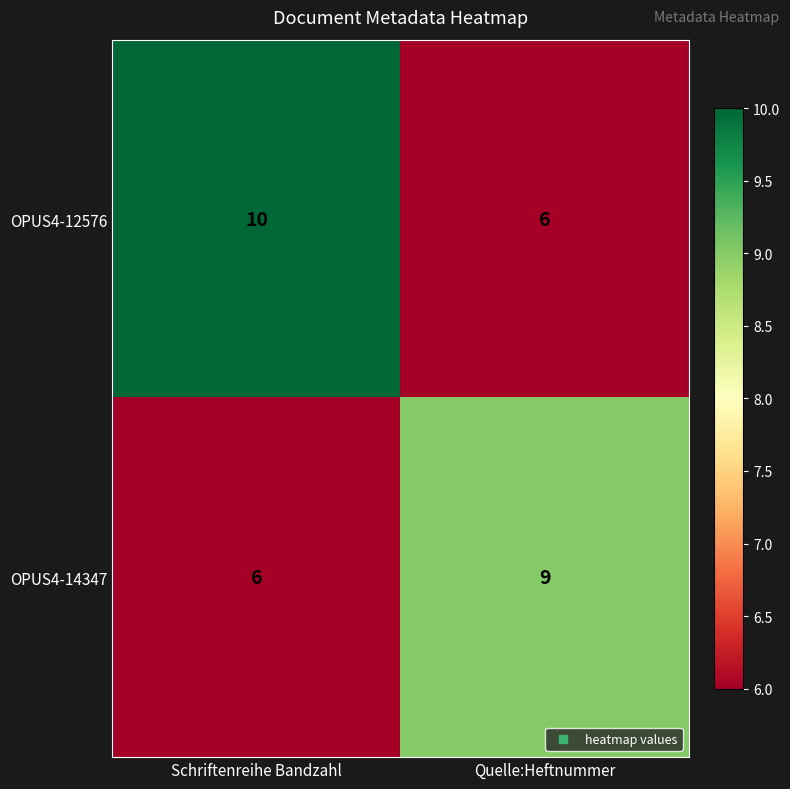

Read the OPUS4-14347 value at Quelle:Heftnummer.

9